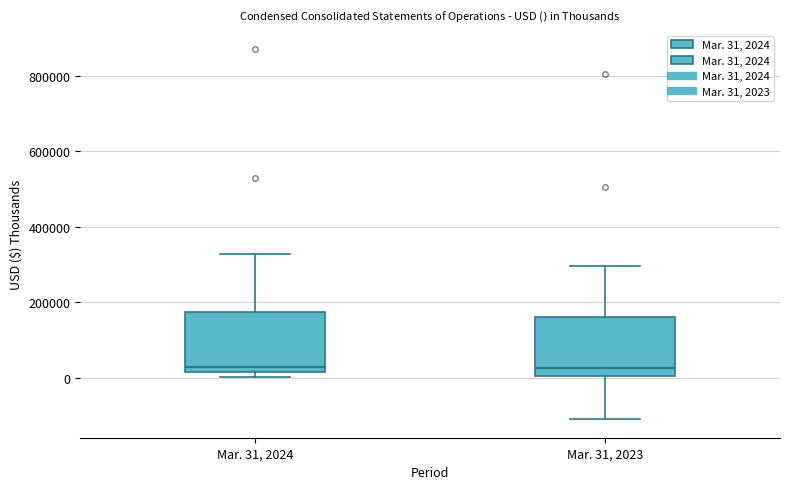

Reading left to right, read every box against the y-axis: the position of its median line, the range the box covers, and the ends of its whiskers. The values are not printed on the chart, so give them approximately, as read against the axis.

Mar. 31, 2024: median 20000 (just above the box's lower edge), box 20000 to 180000, whiskers 0 to 320000
Mar. 31, 2023: median 20000, box 0 to 160000, whiskers -120000 to 300000